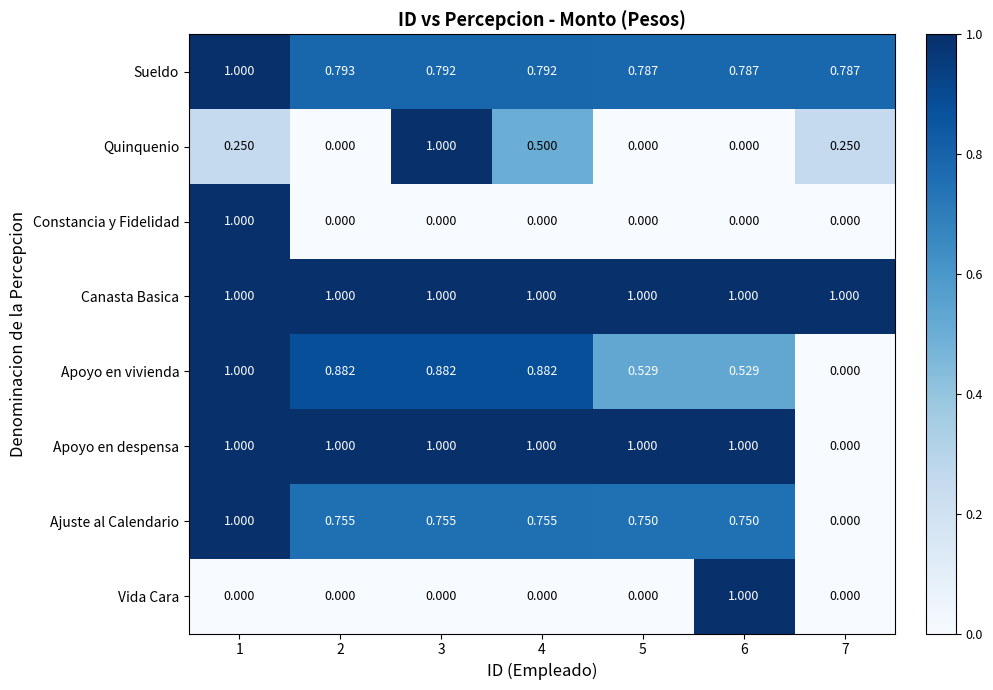

Which series has the largest total across all categories?

Canasta Basica